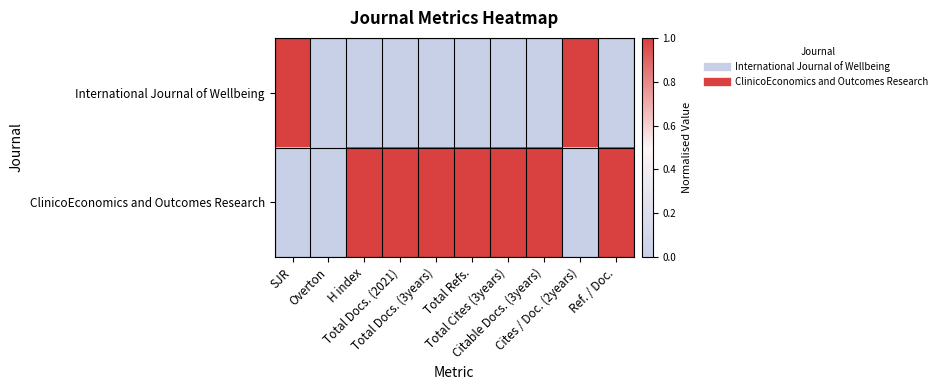

List the series in order of their peak value, lowest first.

International Journal of Wellbeing, ClinicoEconomics and Outcomes Research